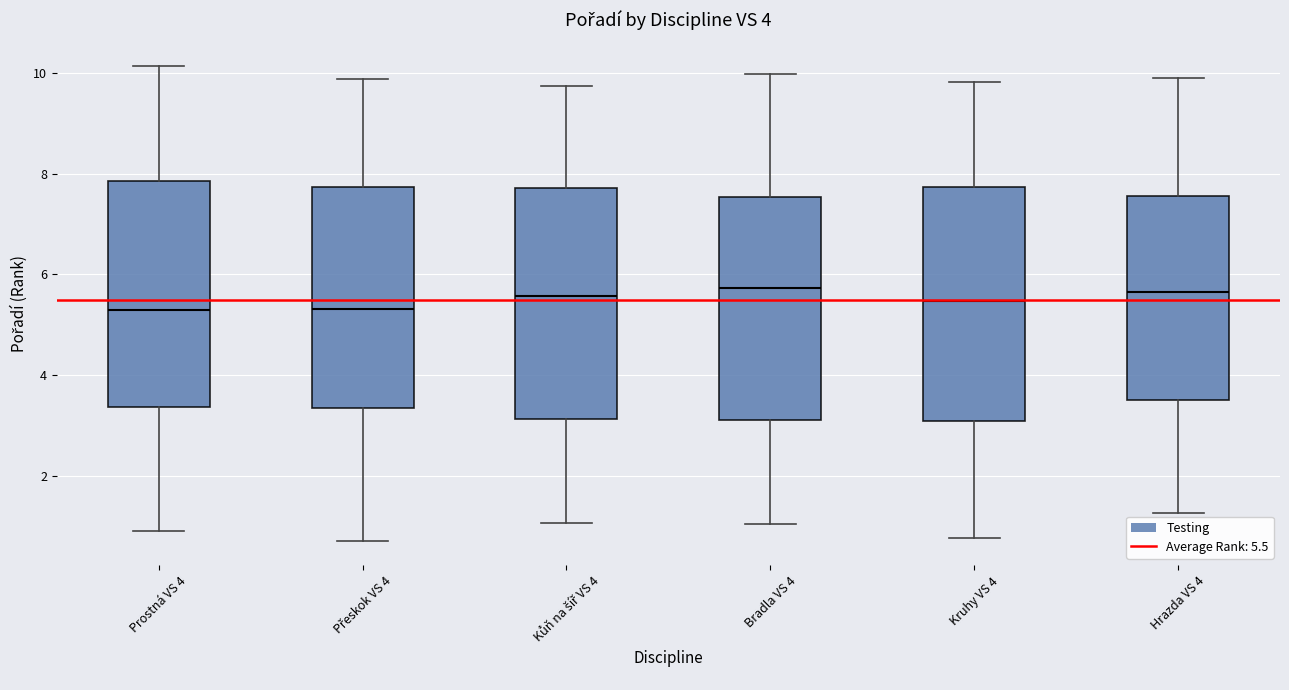

Reading left to right, transcribe this box plot: for each box, give where its median line is, the range the box spans, and where its two whiskers end, as read against the y-axis. The values are not printed on the chart, so give them approximately, as read against the axis.

Prostná VS 4: median 5.2, box 3.4 to 7.8, whiskers 1.0 to 10.2
Přeskok VS 4: median 5.4, box 3.4 to 7.8, whiskers 0.8 to 9.8
Kůň na šíř VS 4: median 5.6, box 3.2 to 7.8, whiskers 1.0 to 9.8
Bradla VS 4: median 5.8, box 3.2 to 7.6, whiskers 1.0 to 10.0
Kruhy VS 4: median 5.4, box 3.2 to 7.8, whiskers 0.8 to 9.8
Hrazda VS 4: median 5.6, box 3.6 to 7.6, whiskers 1.2 to 9.8